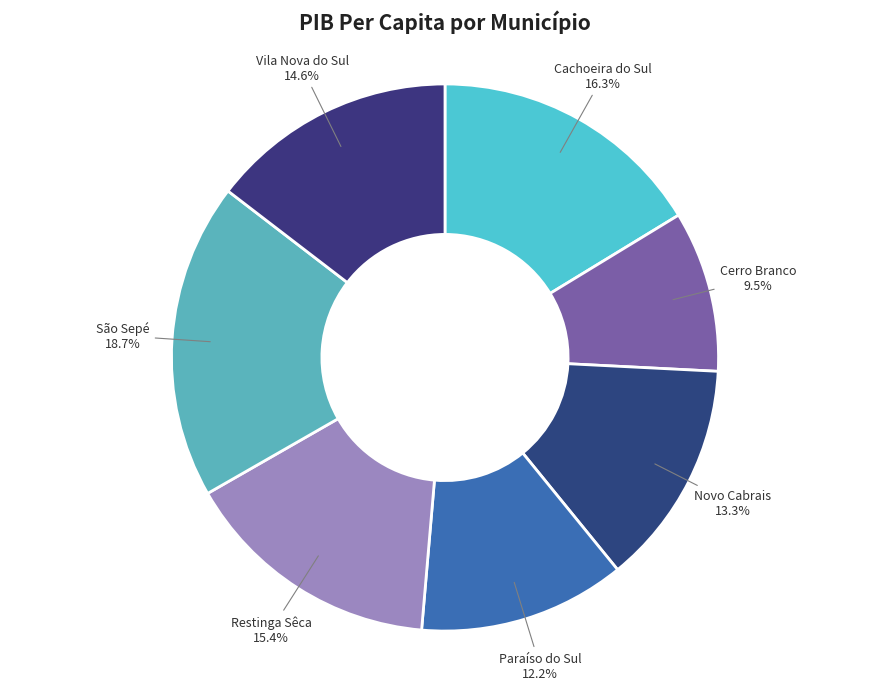

Which slice is the largest?

São Sepé